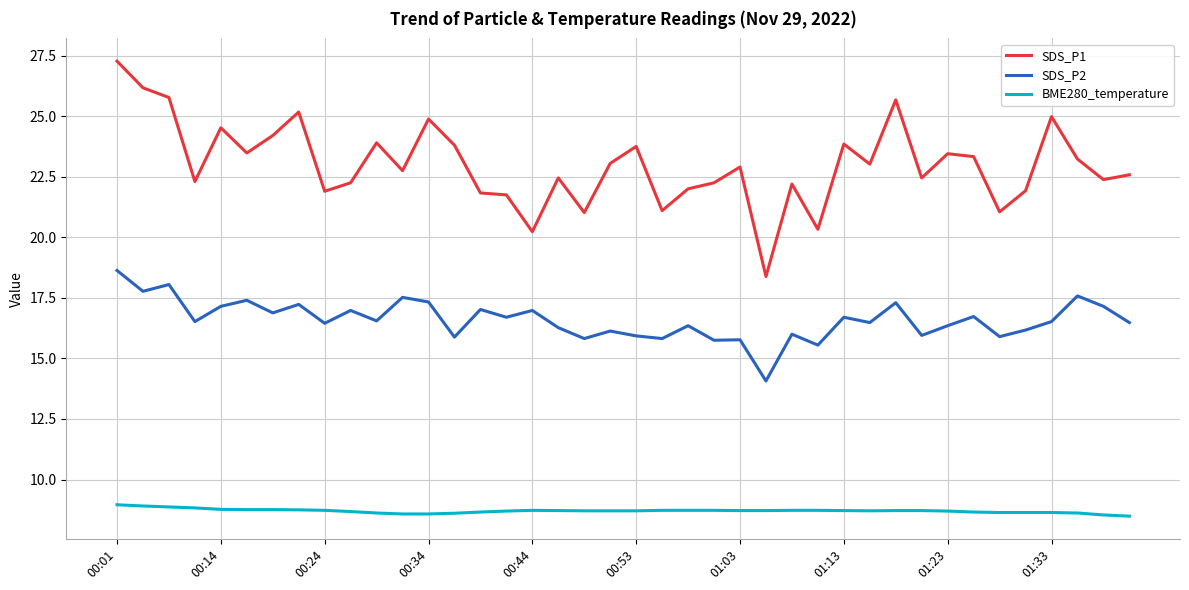

What is the lowest value of the SDS_P1 series?

18.4